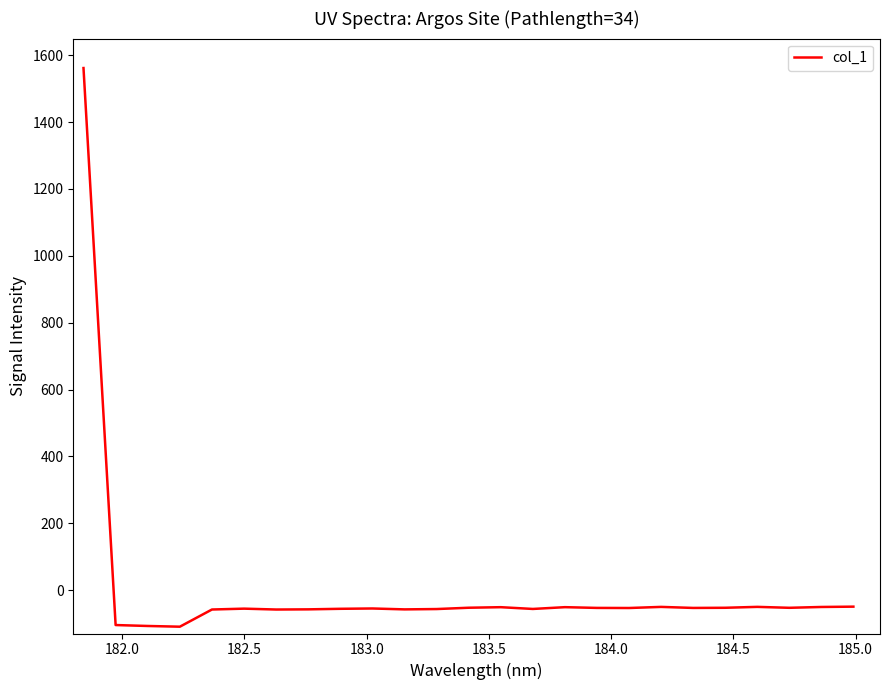

Is this an area chart (filled region under the line)?

No